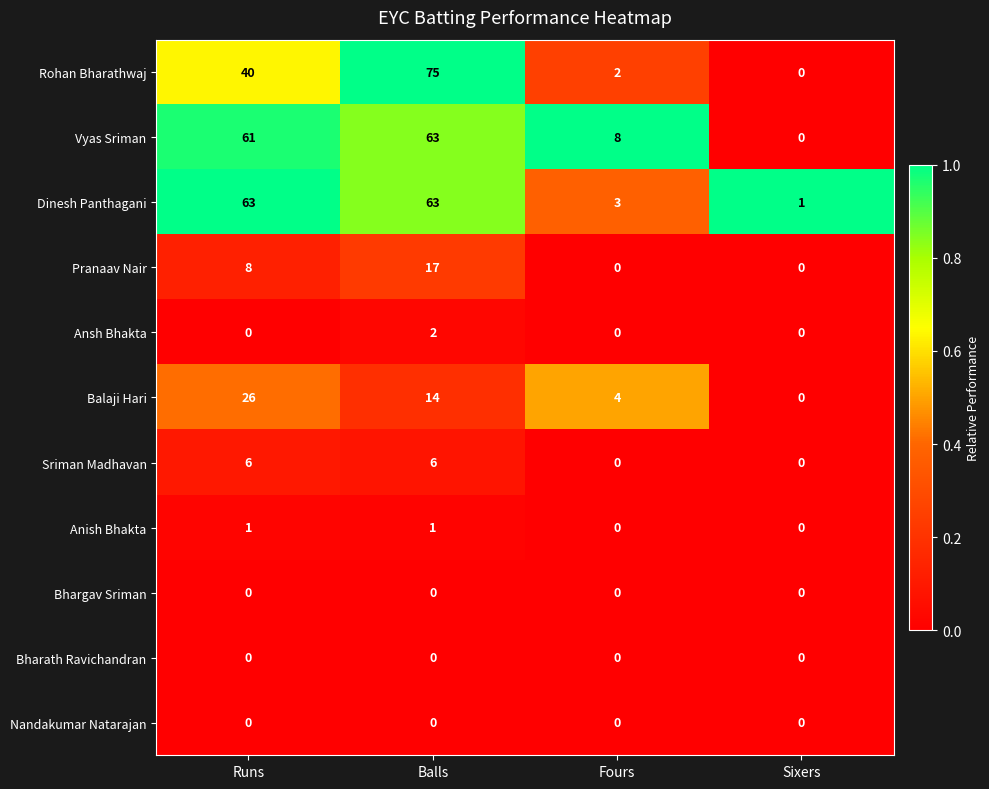

Which series changed the most between Runs and Balls?

Rohan Bharathwaj